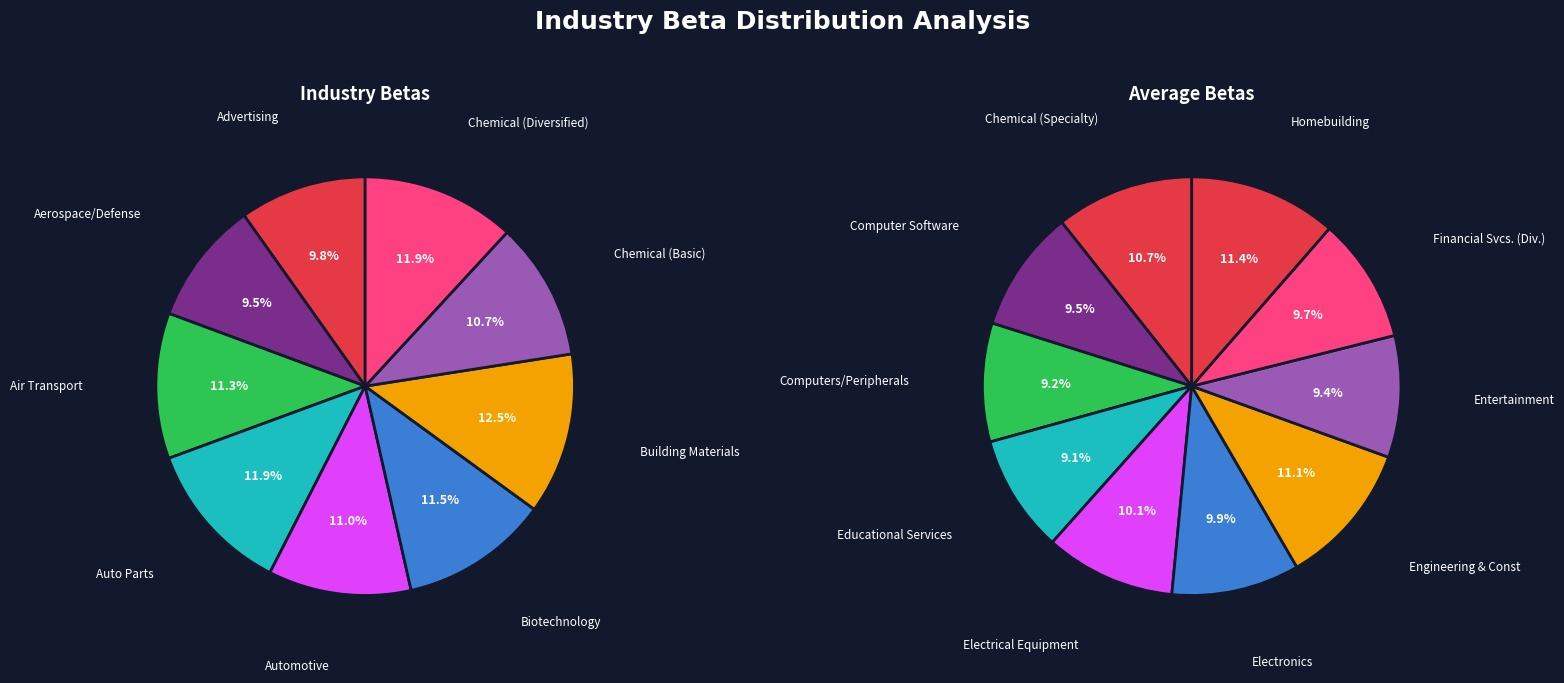

How many segments does this pie chart have?

19